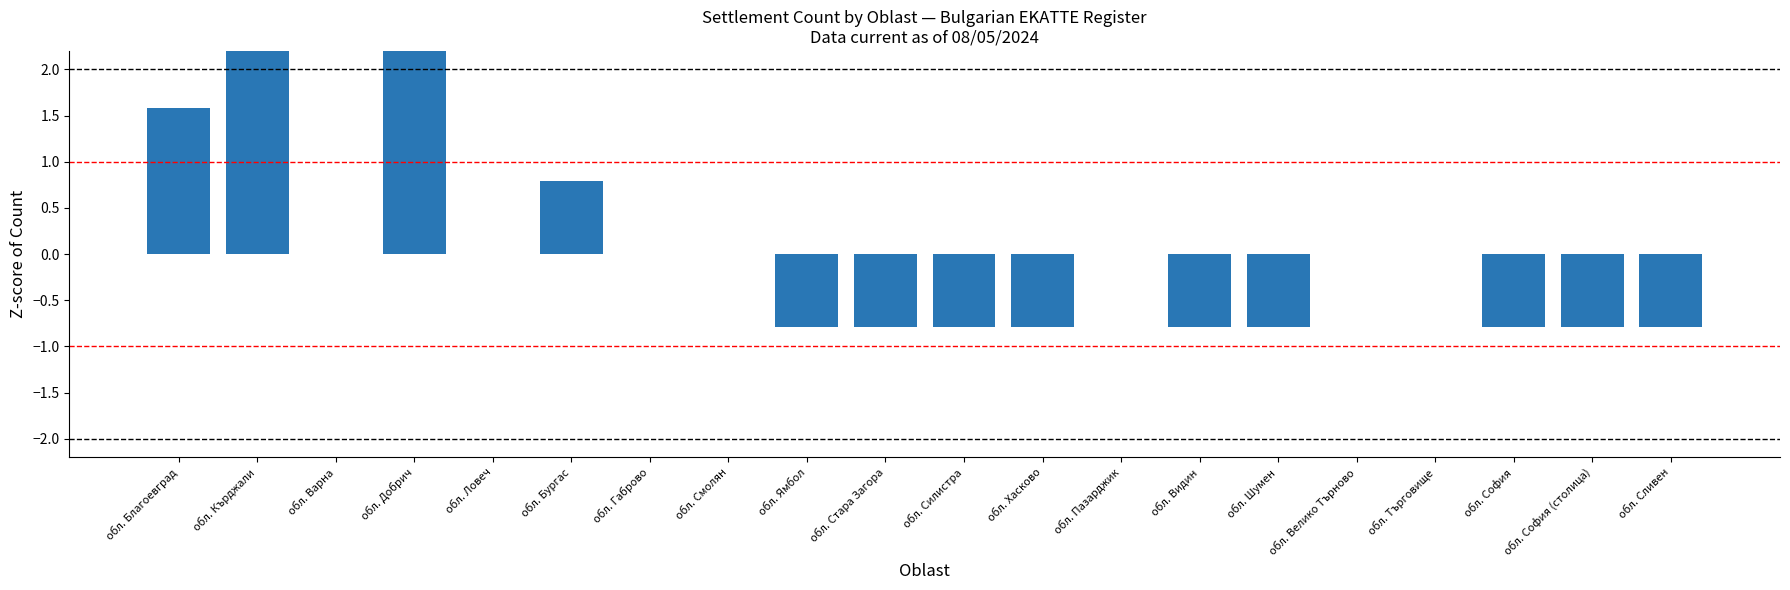

What is the maximum value shown in the chart?

2.4